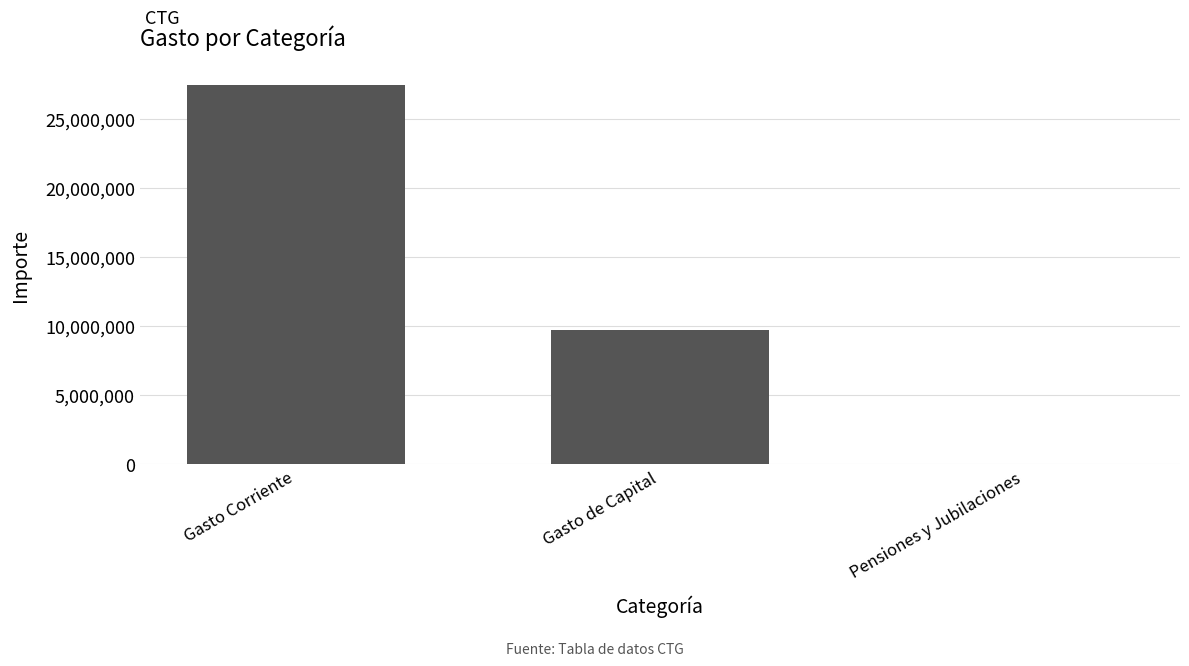

Reading right to left, list all the values displayed in this chart.

Pensiones y Jubilaciones=1000.0	Gasto de Capital=9719111.4	Gasto Corriente=27474529.7